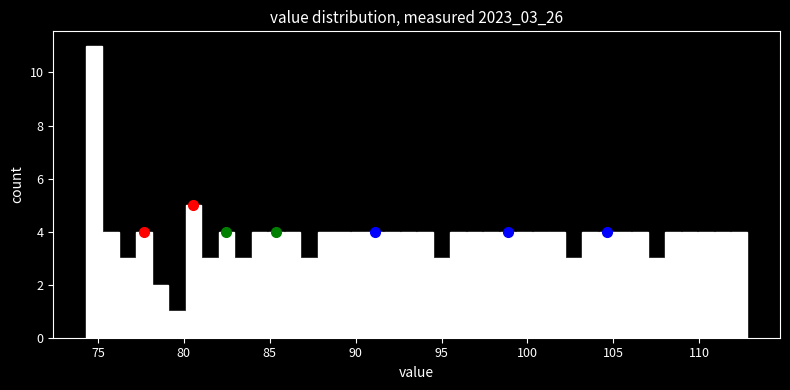

Around what value on the x-axis is the tallest bar? Give the approximate position of its centre, as read against the axis.

75.0